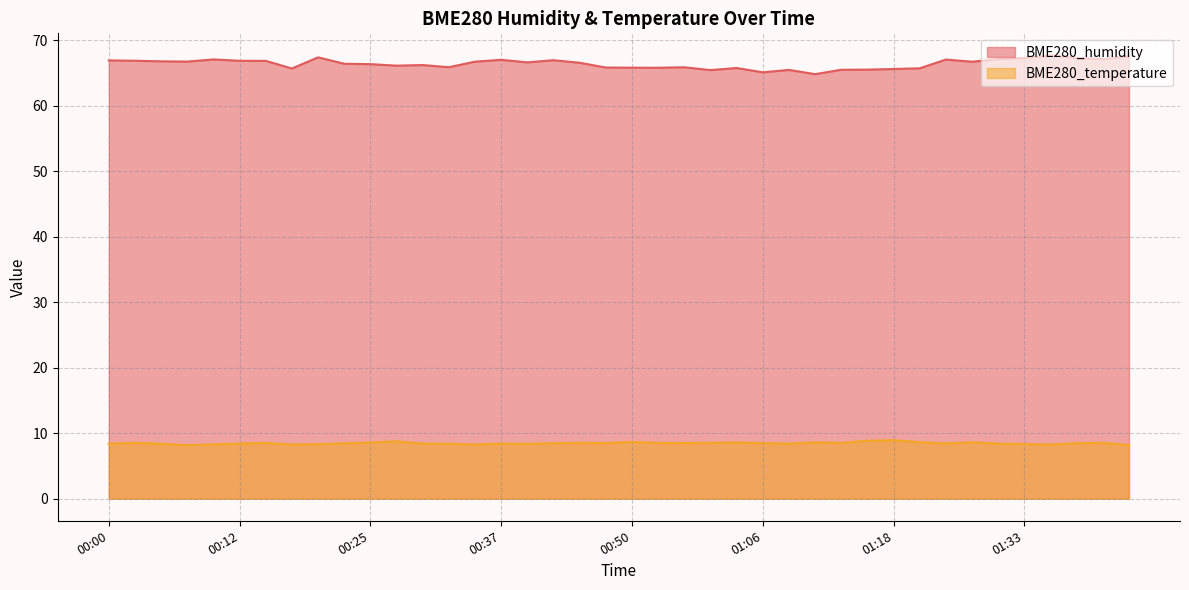

Reading left to right, list all the values displayed in this chart.

BME280_humidity: 00:00=66.9	00:02=66.9	00:05=66.8	00:07=66.8	00:10=67.1	00:12=66.9	00:15=66.9	00:17=65.7	00:20=67.4	00:22=66.4	00:25=66.4	00:27=66.1	00:30=66.2	00:32=65.9	00:35=66.7	00:37=67.0	00:40=66.6	00:42=67.0	00:45=66.6	00:48=65.8	00:50=65.8	00:53=65.8	00:55=65.9	00:58=65.5	01:03=65.8	01:06=65.1	01:08=65.5	01:11=64.8	01:13=65.5	01:16=65.5	01:18=65.6	01:21=65.7	01:26=67.1	01:28=66.7	01:31=67.1	01:33=67.3	01:36=67.7	01:39=67.3	01:41=67.1	01:44=67.6
BME280_temperature: 00:00=8.4	00:02=8.5	00:05=8.4	00:07=8.2	00:10=8.3	00:12=8.4	00:15=8.5	00:17=8.2	00:20=8.3	00:22=8.4	00:25=8.6	00:27=8.8	00:30=8.4	00:32=8.4	00:35=8.3	00:37=8.4	00:40=8.4	00:42=8.5	00:45=8.5	00:48=8.5	00:50=8.7	00:53=8.5	00:55=8.5	00:58=8.5	01:03=8.6	01:06=8.5	01:08=8.4	01:11=8.6	01:13=8.5	01:16=8.8	01:18=8.9	01:21=8.6	01:26=8.4	01:28=8.6	01:31=8.4	01:33=8.3	01:36=8.2	01:39=8.5	01:41=8.5	01:44=8.2